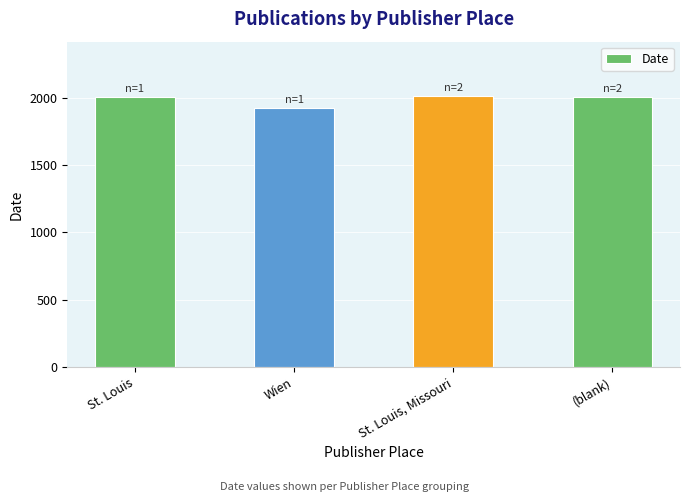

Rank the categories by value from highest to lowest.

St. Louis, Missouri, St. Louis, (blank), Wien